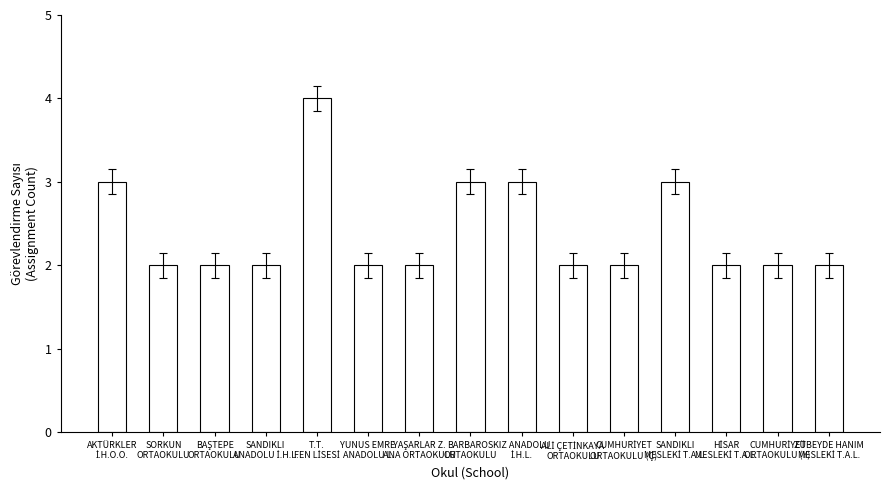

The chart shows a value of 3 at SORKUN
ORTAOKULU. True or false?

False